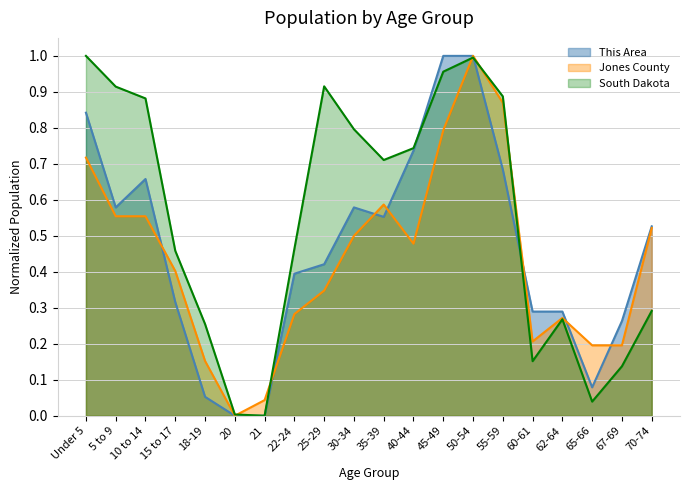

At which label is This Area closest to 0?

20